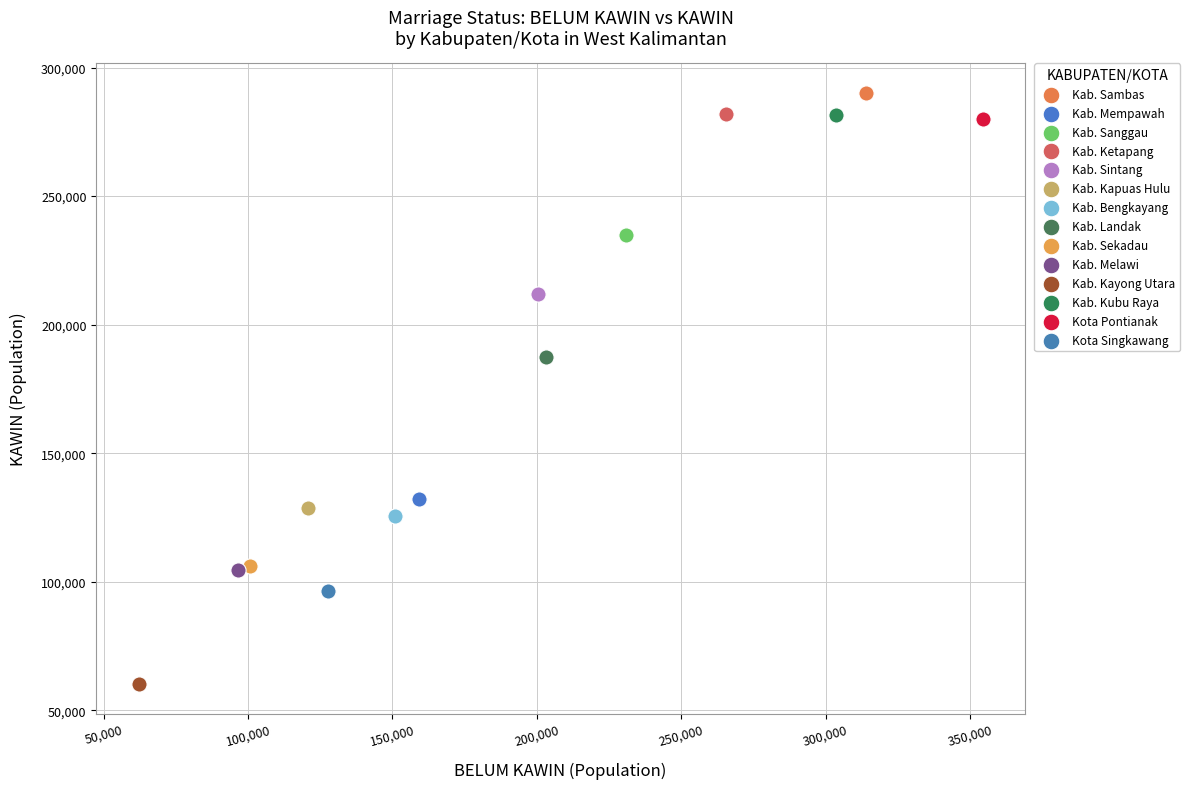

What are all the series names shown in the legend?

Kab. Sambas, Kab. Mempawah, Kab. Sanggau, Kab. Ketapang, Kab. Sintang, Kab. Kapuas Hulu, Kab. Bengkayang, Kab. Landak, Kab. Sekadau, Kab. Melawi, Kab. Kayong Utara, Kab. Kubu Raya, Kota Pontianak, Kota Singkawang